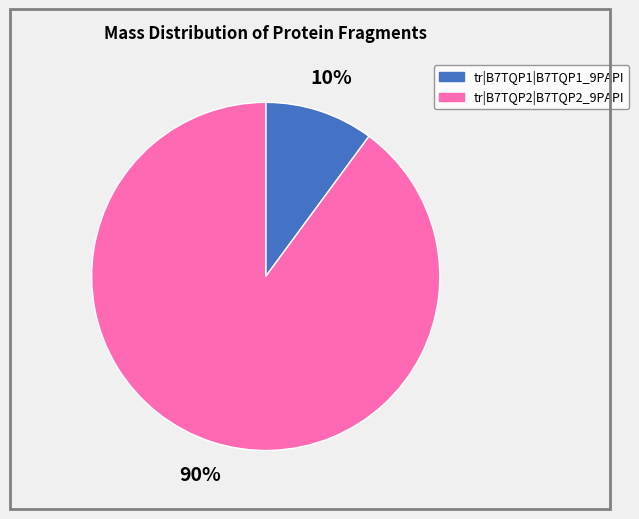

How many segments does this pie chart have?

2